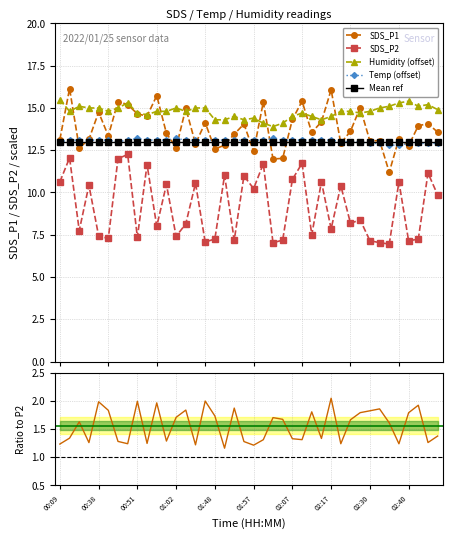

How many lines are shown in the chart?

6